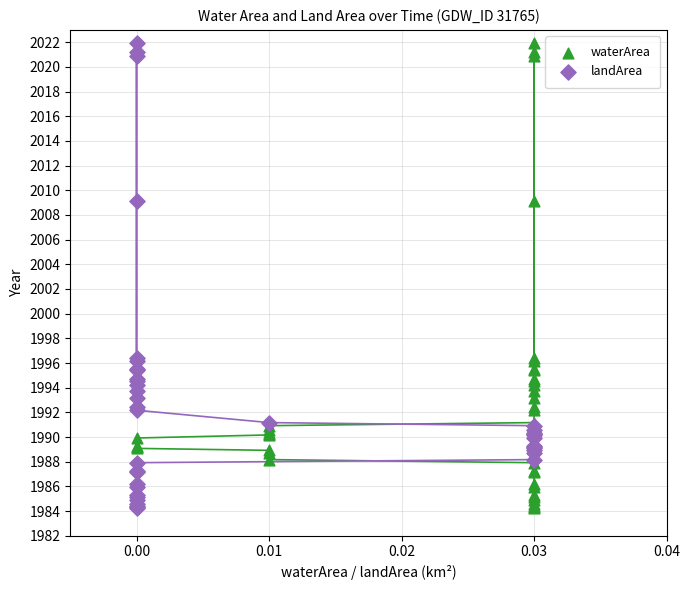

What are all the series names shown in the legend?

waterArea, landArea